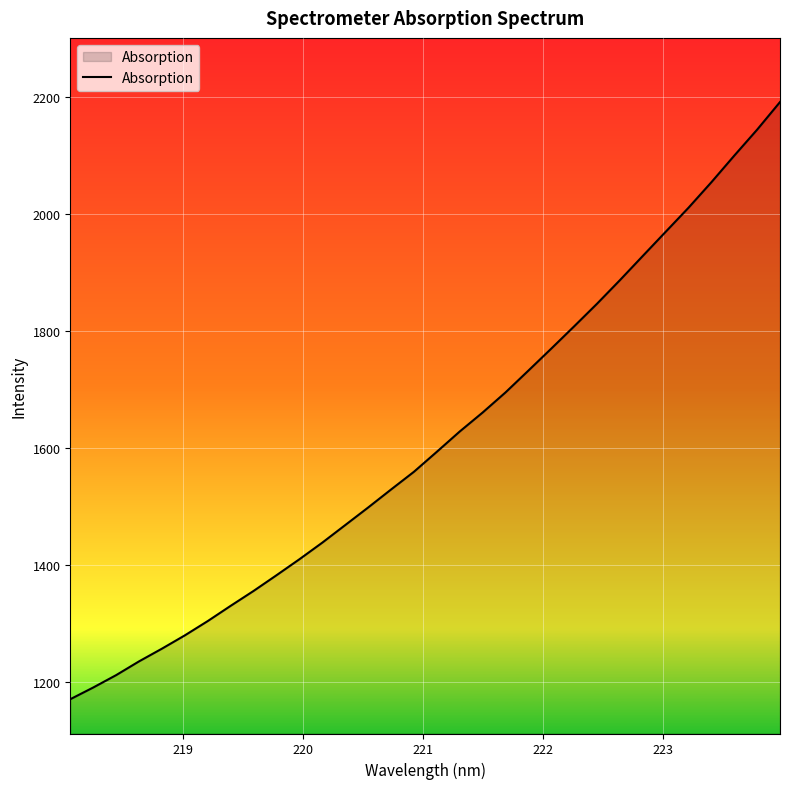

What is the smallest value displayed?

1171.1